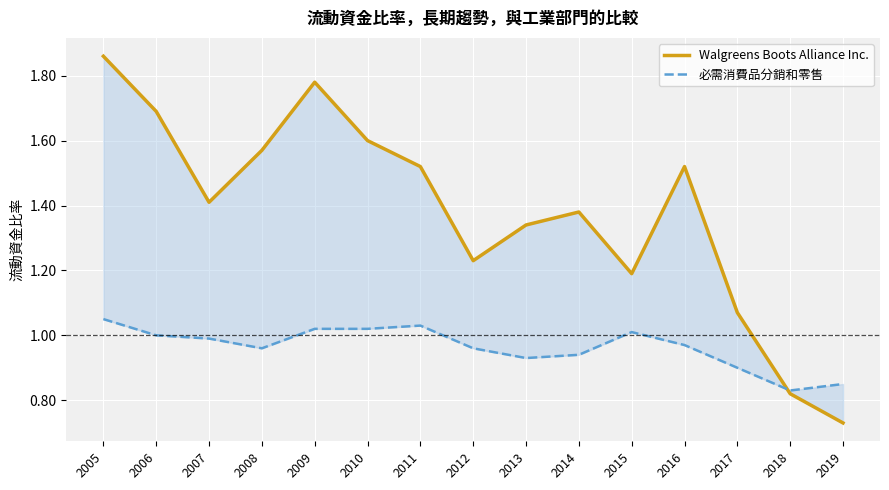

Between 2012 and 2016, which is larger?

2016